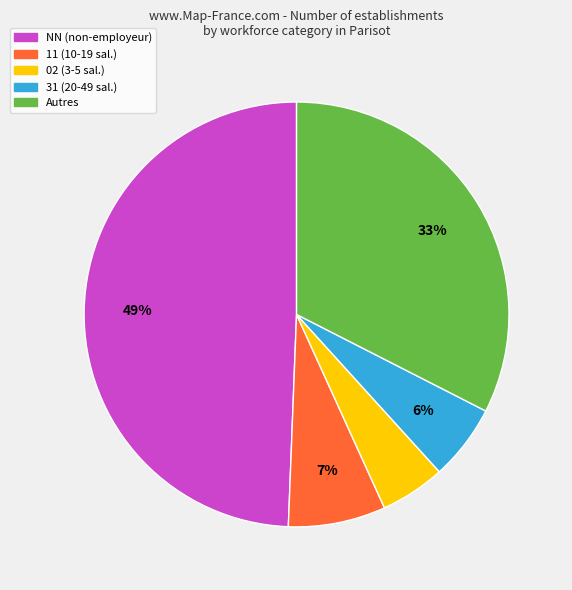

Is there a majority slice in this chart?

No